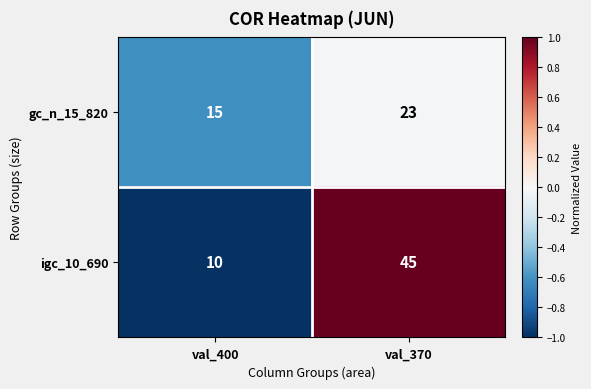

The igc_10_690 series shows 10 at val_400. True or false?

True